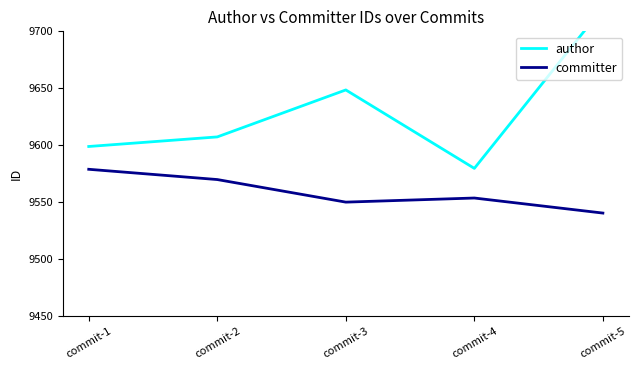

True or false: author and committer intersect in this chart.

False